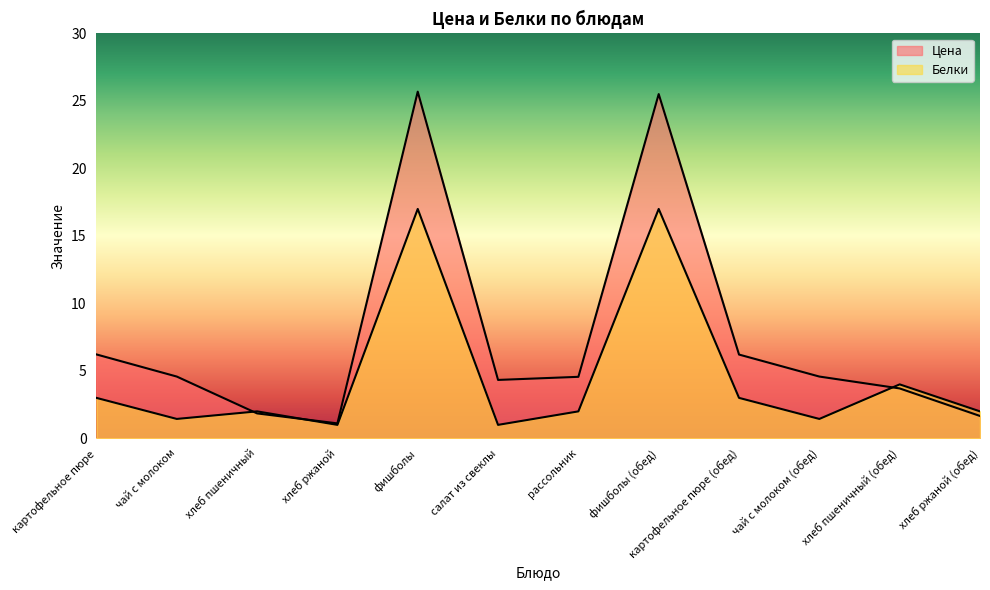

At how many categories does at least one series exceed 23?

2